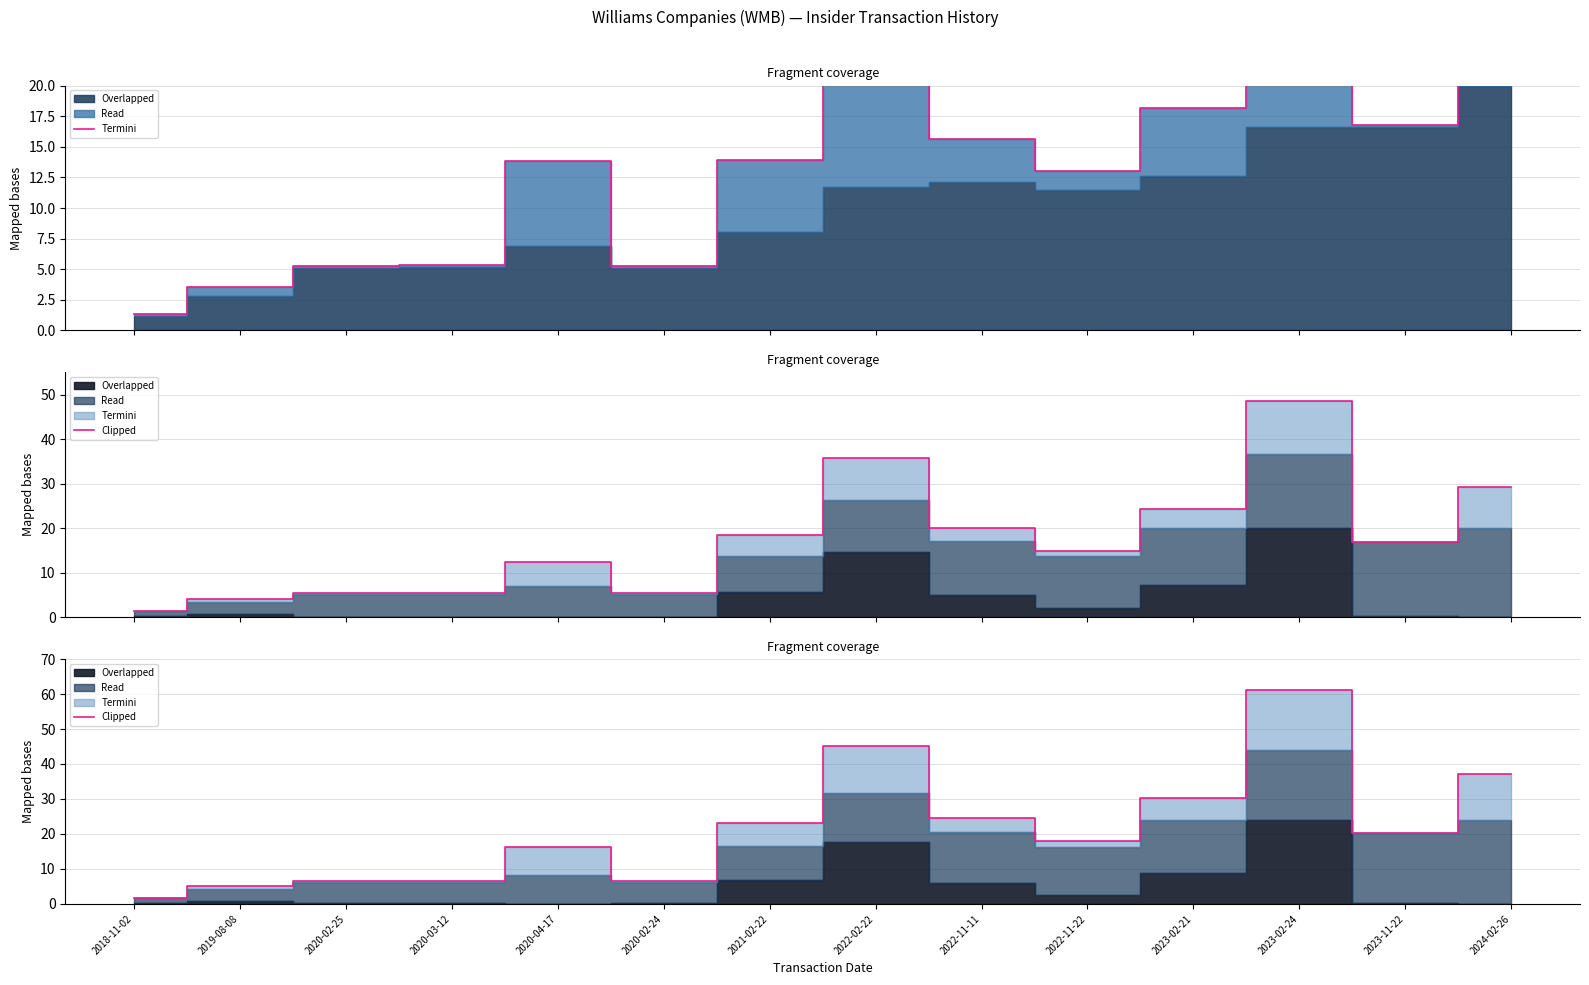

At which category does the data reach its first local valley?

2020-02-24